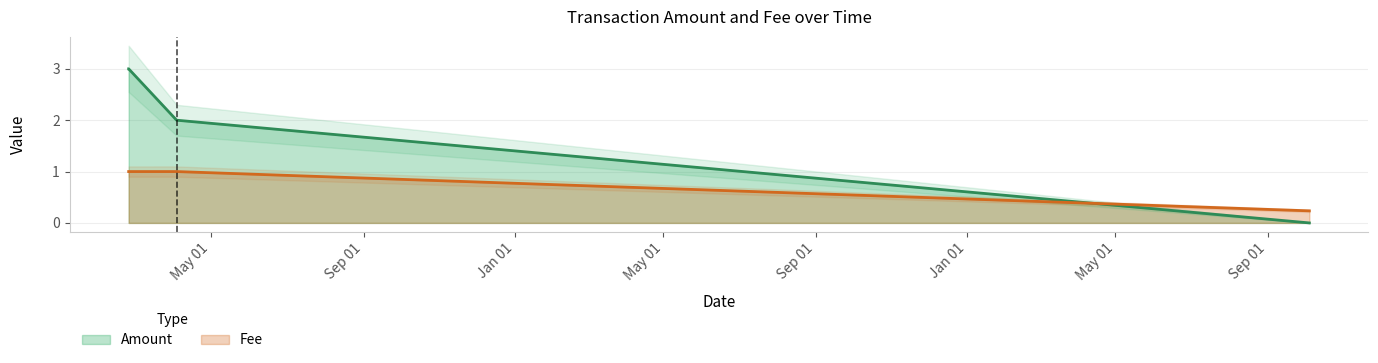

Count the Amount values in the range 2 to 3.

4